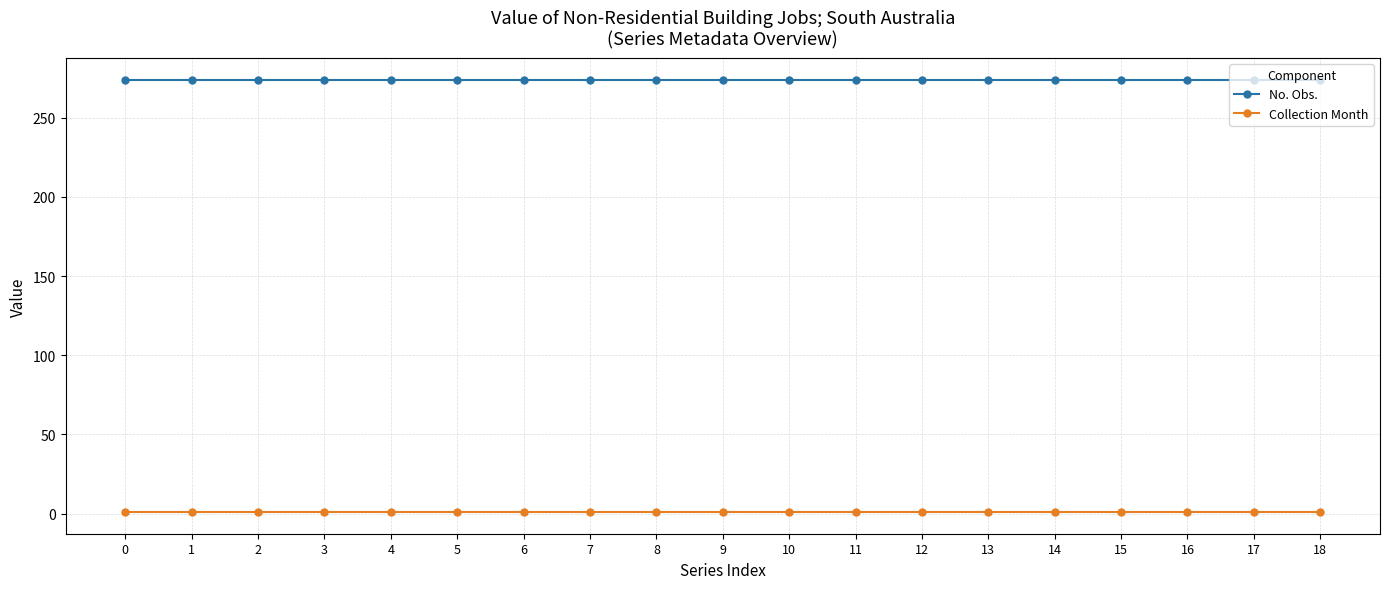

Rank the series by their average value, from lowest to highest.

Collection Month, No. Obs.